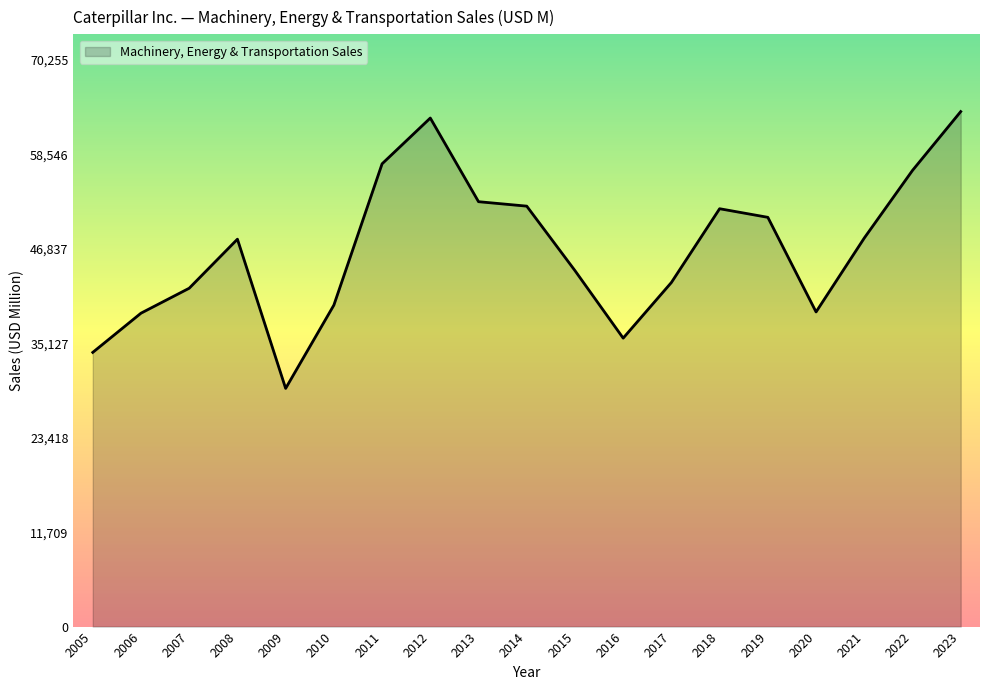

What is the maximum value shown in the chart?

63869